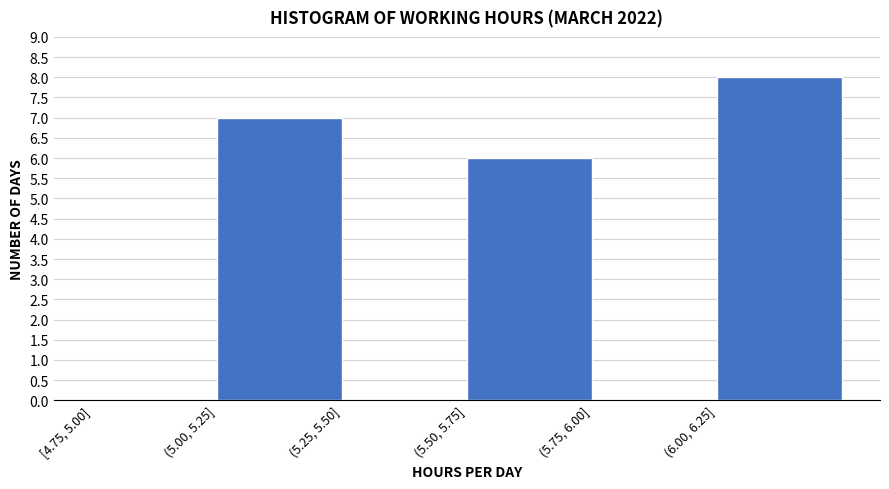

Reading right to left, transcribe all the data shown in this chart.

(6.00, 6.25]=8	(5.75, 6.00]=0	(5.50, 5.75]=6	(5.25, 5.50]=0	(5.00, 5.25]=7	[4.75, 5.00]=0